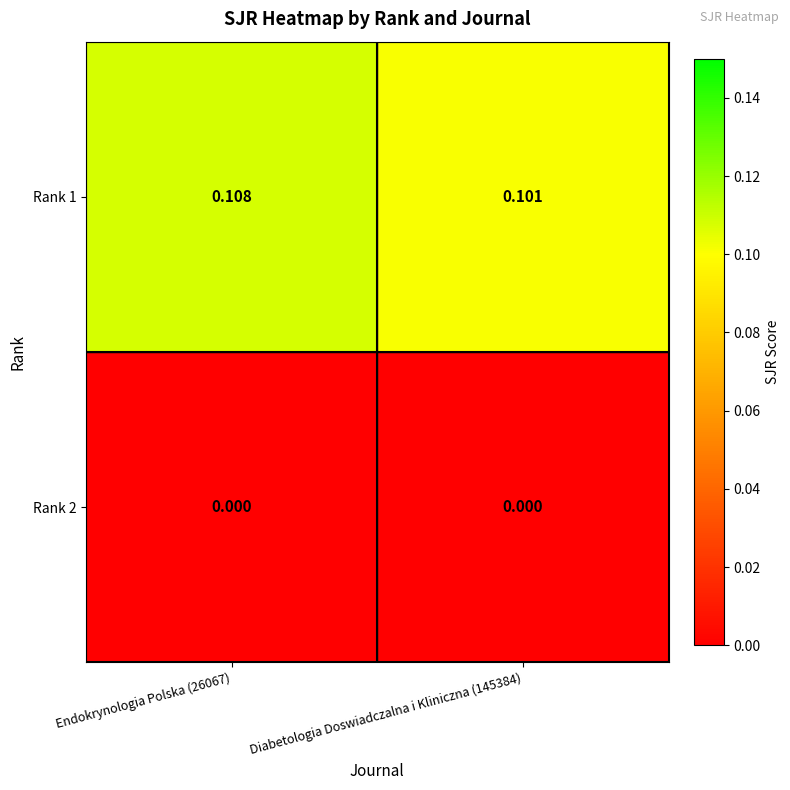

Reading left to right, extract all data points from this chart.

Rank 1: Endokrynologia Polska (26067)=0.1	Diabetologia Doswiadczalna i Kliniczna (145384)=0.1
Rank 2: Endokrynologia Polska (26067)=0.0	Diabetologia Doswiadczalna i Kliniczna (145384)=0.0